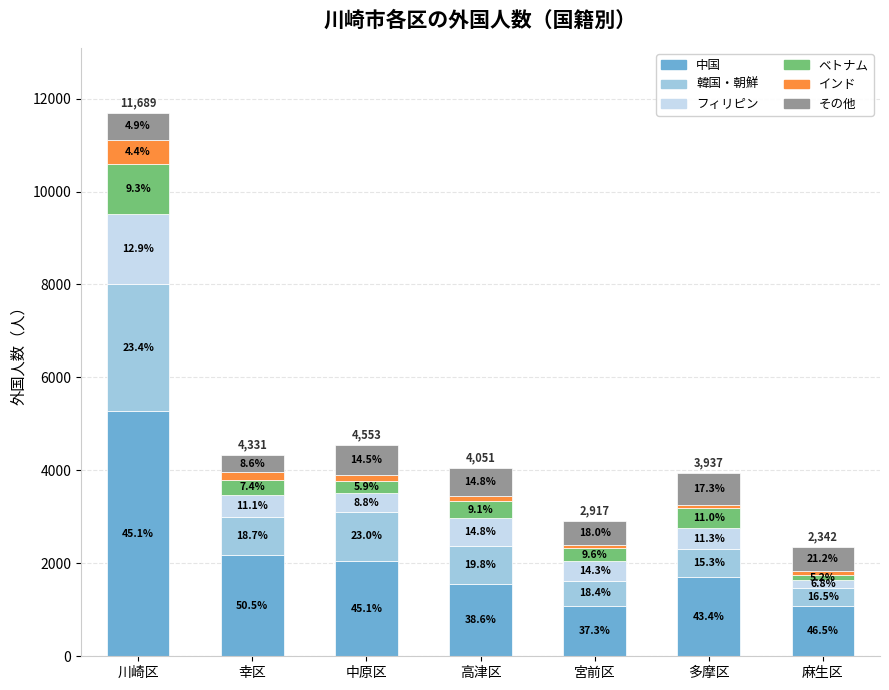

Which series changed the most between 川崎区 and 多摩区?

中国